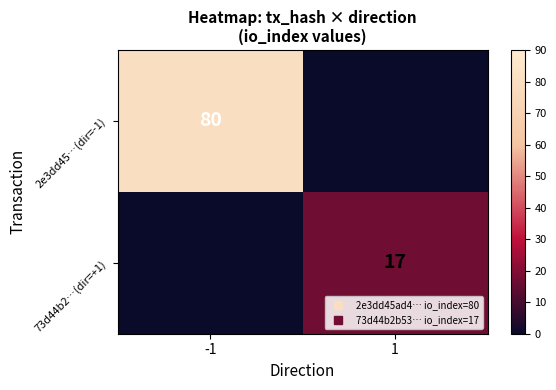

Rank the series at 1 from lowest to highest value.

2e3dd45…(dir=-1), 73d44b2…(dir=+1)